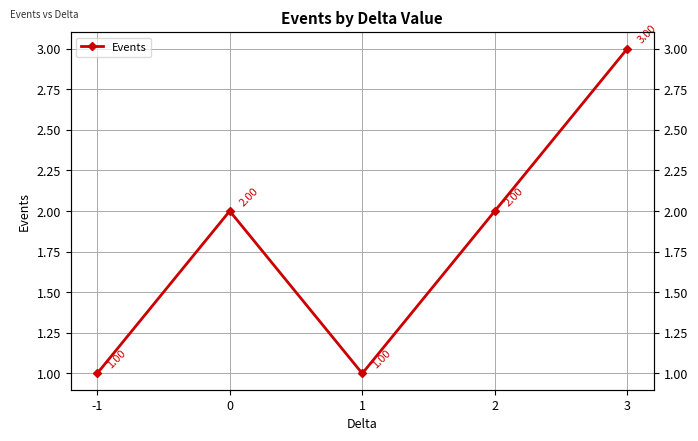

What is the smallest value displayed?

1